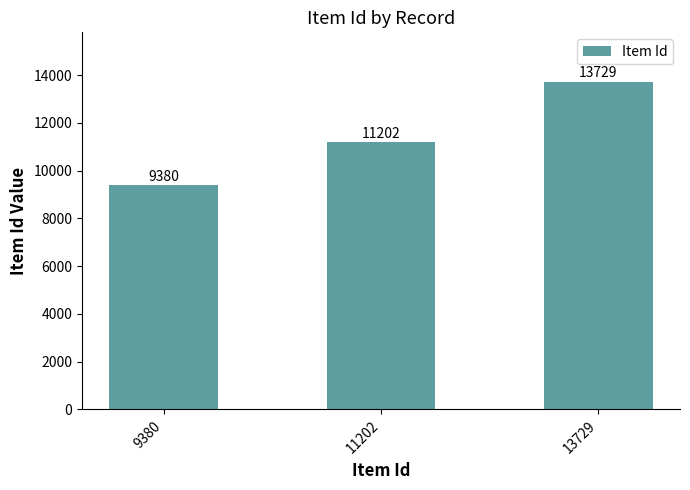

Count the values in the range 9380 to 13729.

3